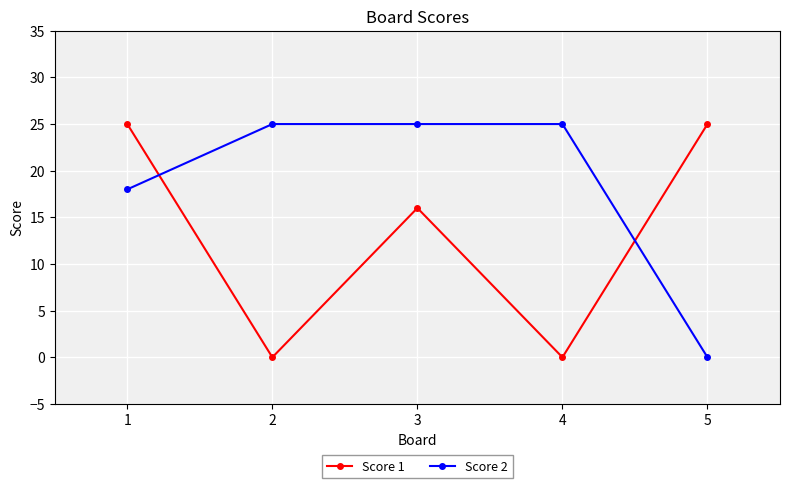

What is the total value across all series at 3?

41